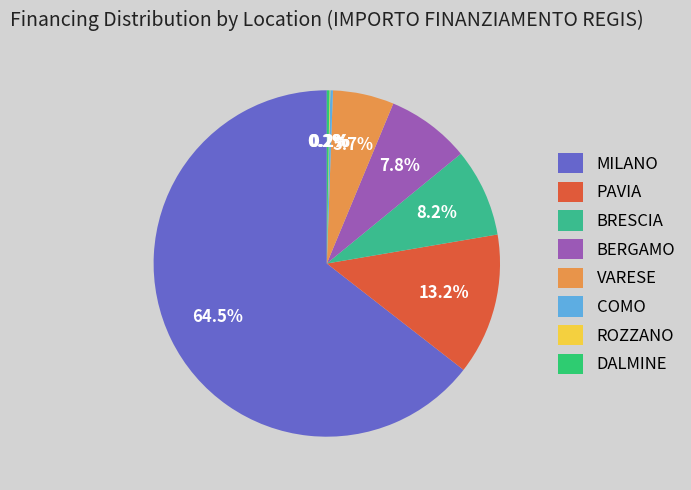

To the nearest percent, what is the combined percentage of MILANO and BRESCIA?

73%